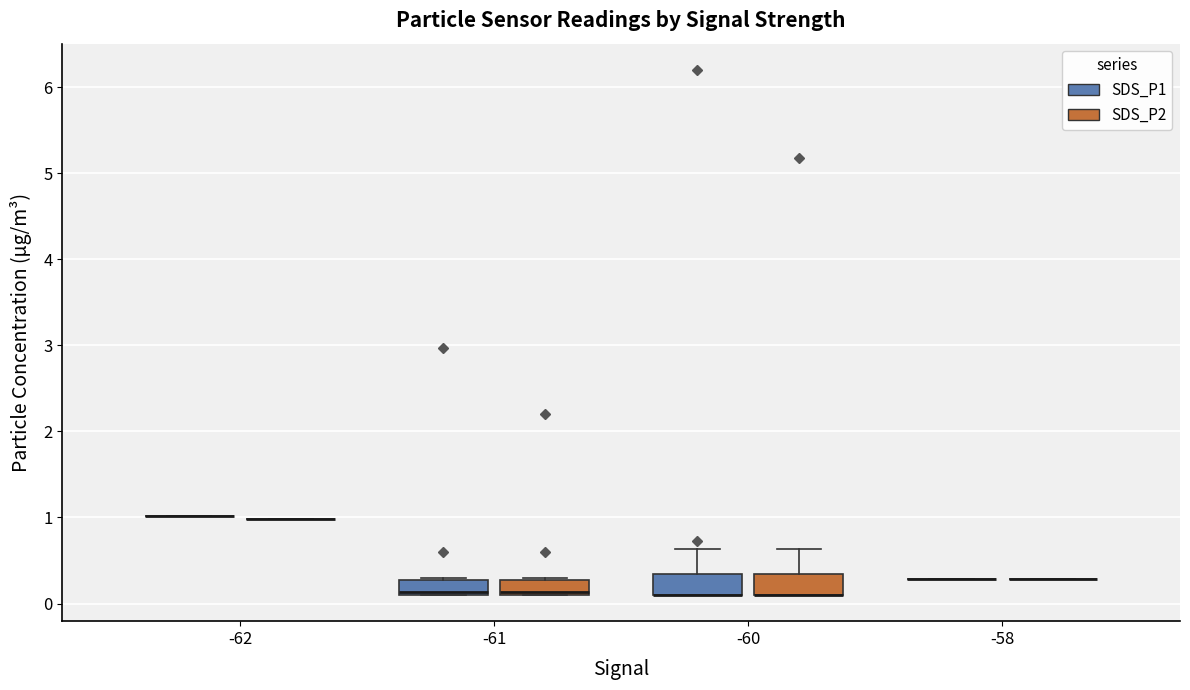

Reading left to right, transcribe this box plot: for each box, give where its median line is, the range the box spans, and where its two whiskers end, as read against the y-axis. The values are not printed on the chart, so give them approximately, as read against the axis.

-62 (SDS_P1): box collapsed to a line at 1.0, whiskers 1.0 to 1.0
-62 (SDS_P2): box collapsed to a line at 1.0, whiskers 1.0 to 1.0
-61 (SDS_P1): median 0.1, box 0.1 to 0.3, whiskers 0.1 to 0.3
-61 (SDS_P2): median 0.1, box 0.1 to 0.3, whiskers 0.1 to 0.3
-60 (SDS_P1): median 0.1 (drawn on the box's lower edge), box 0.1 to 0.3, whiskers 0.1 to 0.6
-60 (SDS_P2): median 0.1 (drawn on the box's lower edge), box 0.1 to 0.3, whiskers 0.1 to 0.6
-58 (SDS_P1): box collapsed to a line at 0.3, whiskers 0.3 to 0.3
-58 (SDS_P2): box collapsed to a line at 0.3, whiskers 0.3 to 0.3